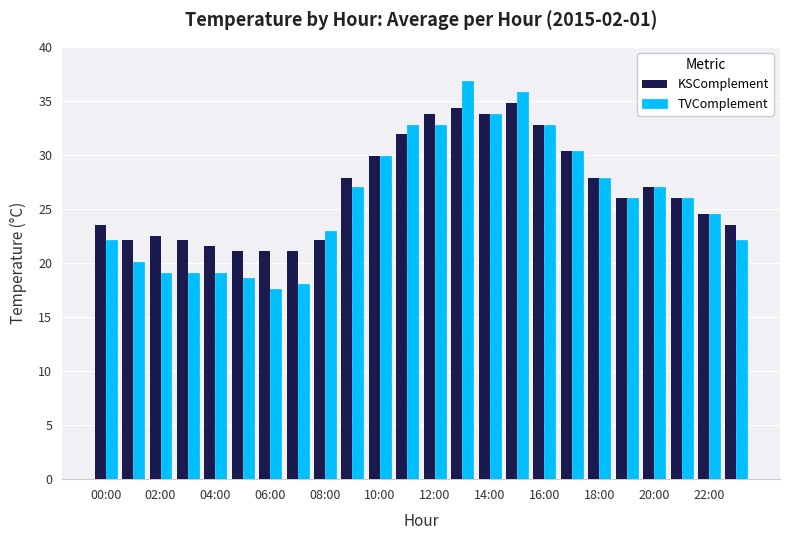

Which series has the largest range (max minus min)?

TVComplement